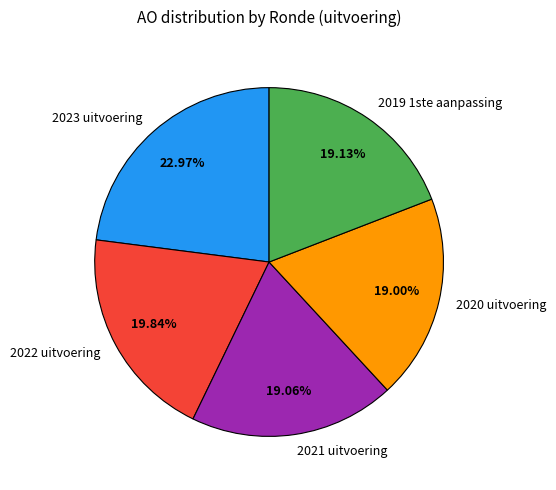

Is 2022 uitvoering the majority of the pie?

No